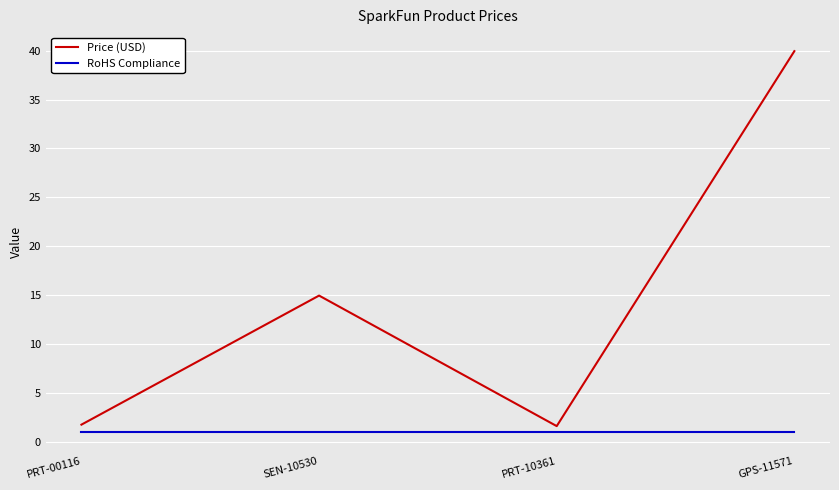

What is the minimum value for RoHS Compliance?

1.0